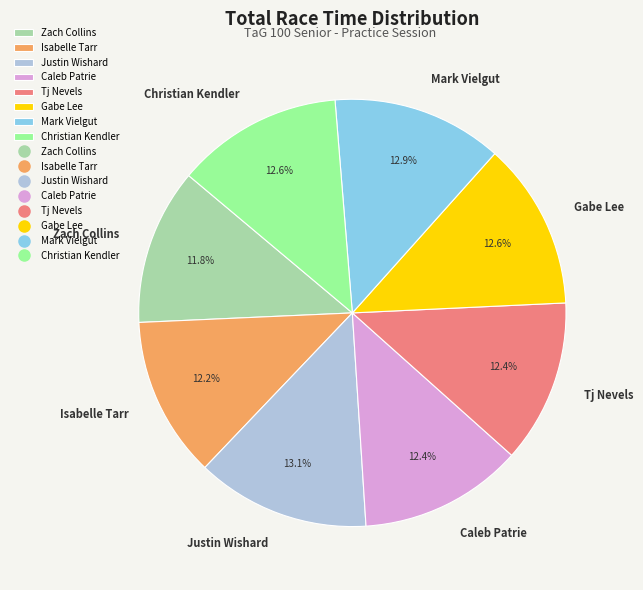

Is Isabelle Tarr the majority of the pie?

No